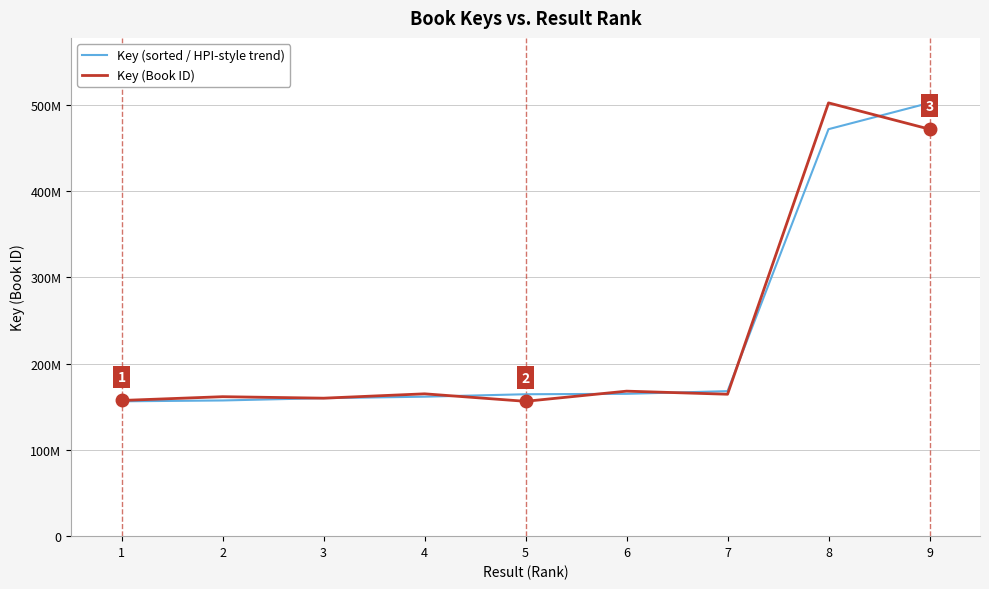

What is the average value of the Key (Book ID) series?

233980959